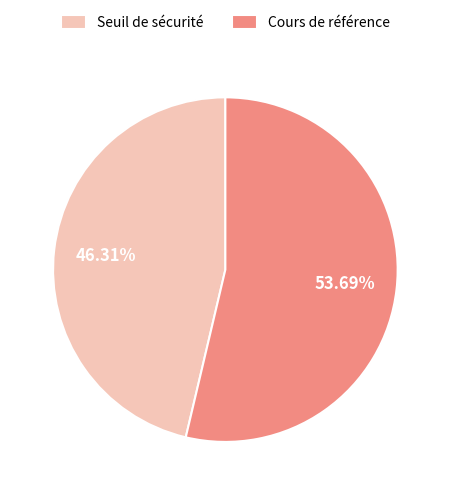

Approximately how many times larger is the value at Cours de référence compared to Seuil de sécurité?

1.2